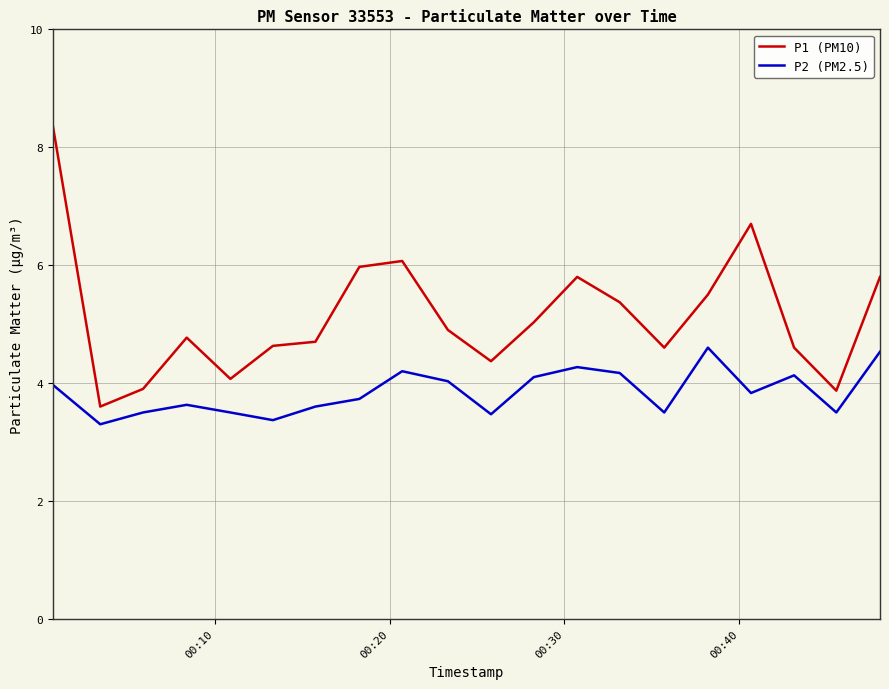

Which series has the largest range (max minus min)?

P1 (PM10)